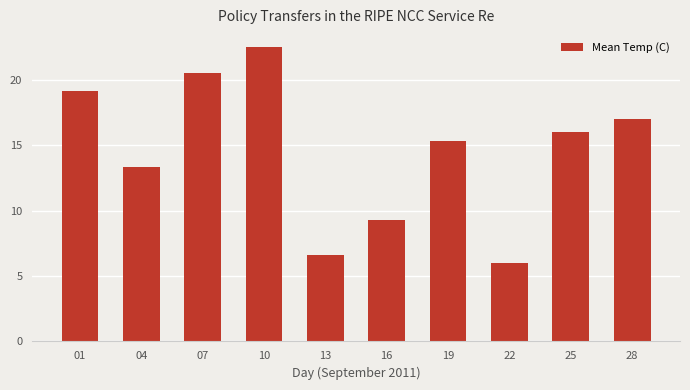

List the labels in order of value, smallest first.

22, 13, 16, 04, 19, 25, 28, 01, 07, 10